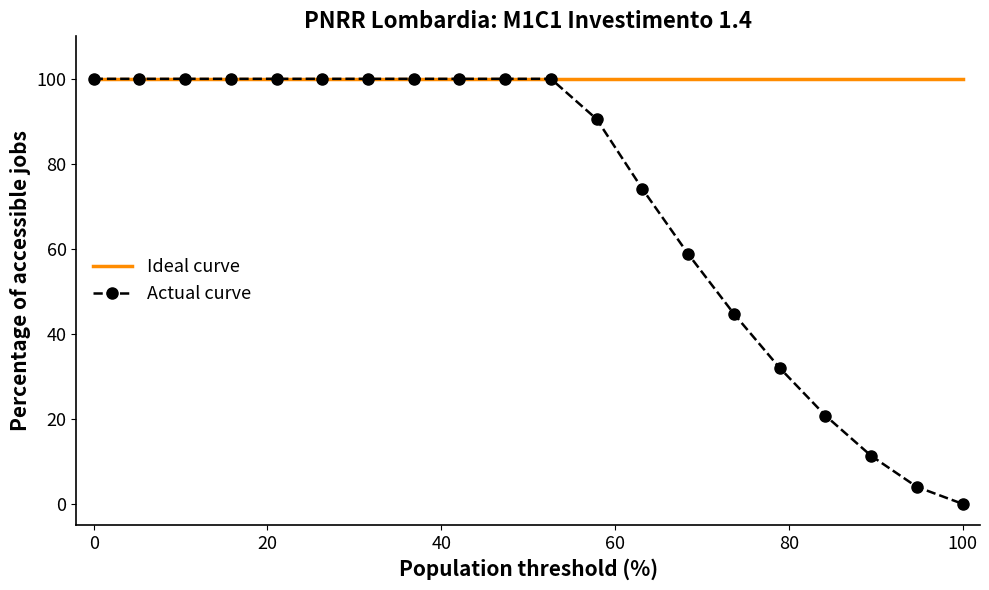

Which series has the largest total across all categories?

Ideal curve